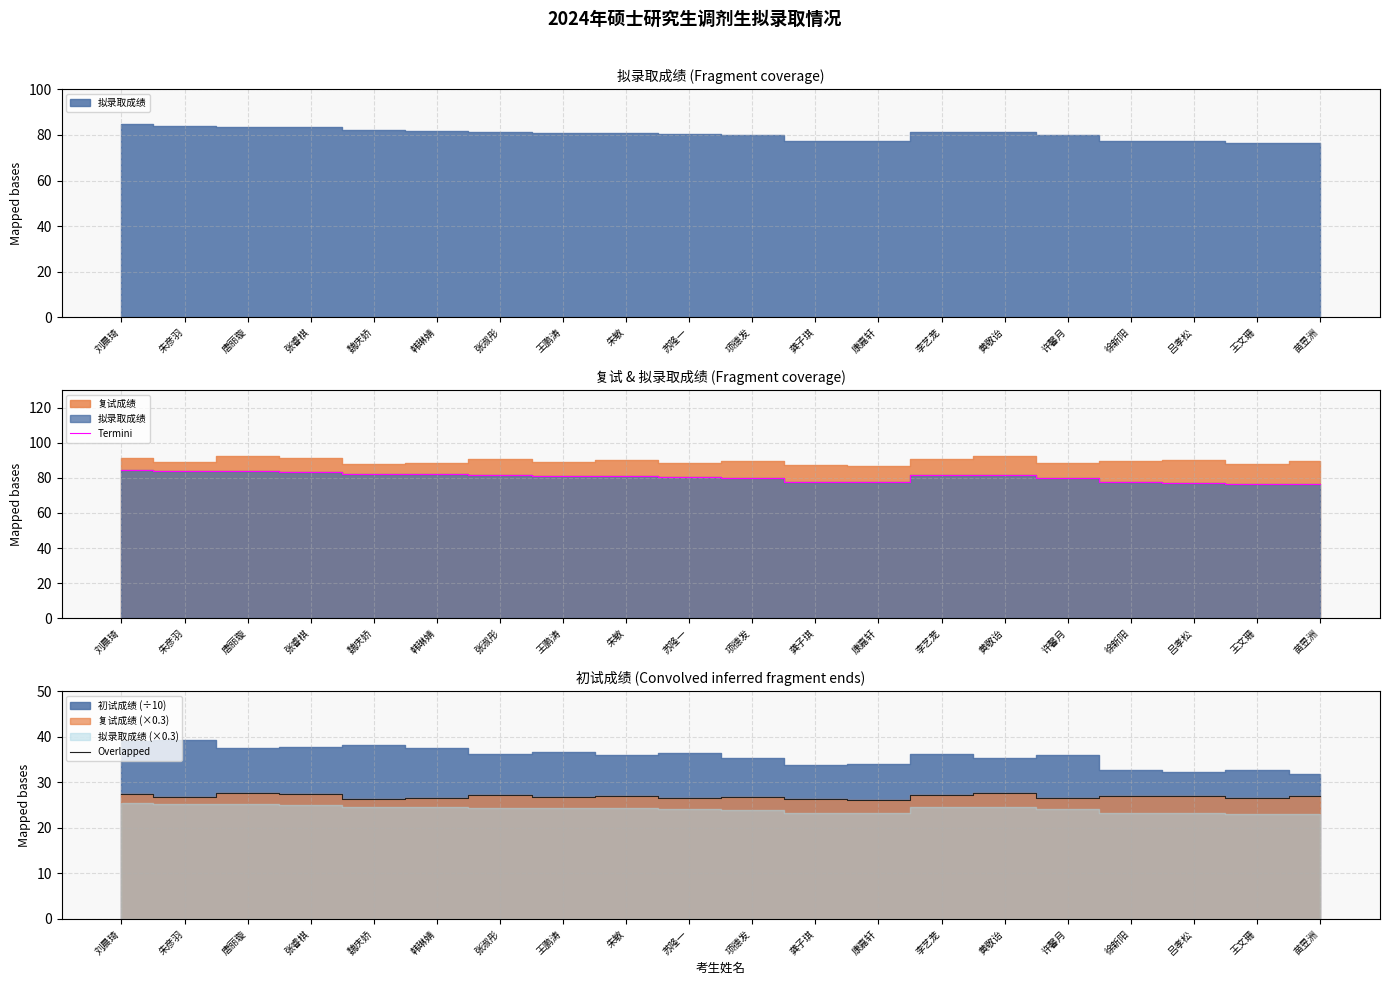

Which series has the largest total across all categories?

Termini